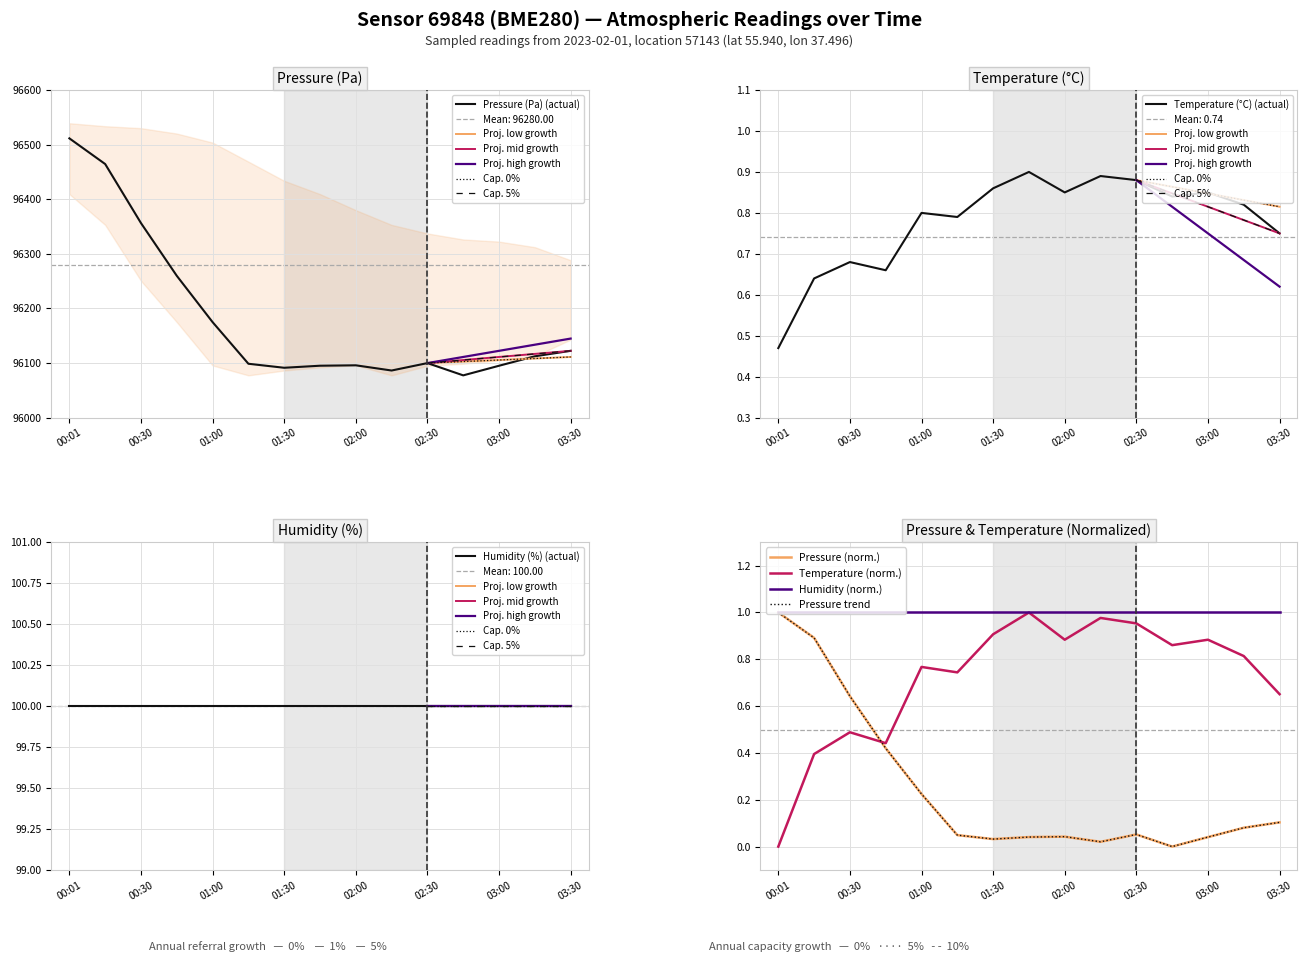

What is the difference between the highest and lowest values at 01:00?

96174.2